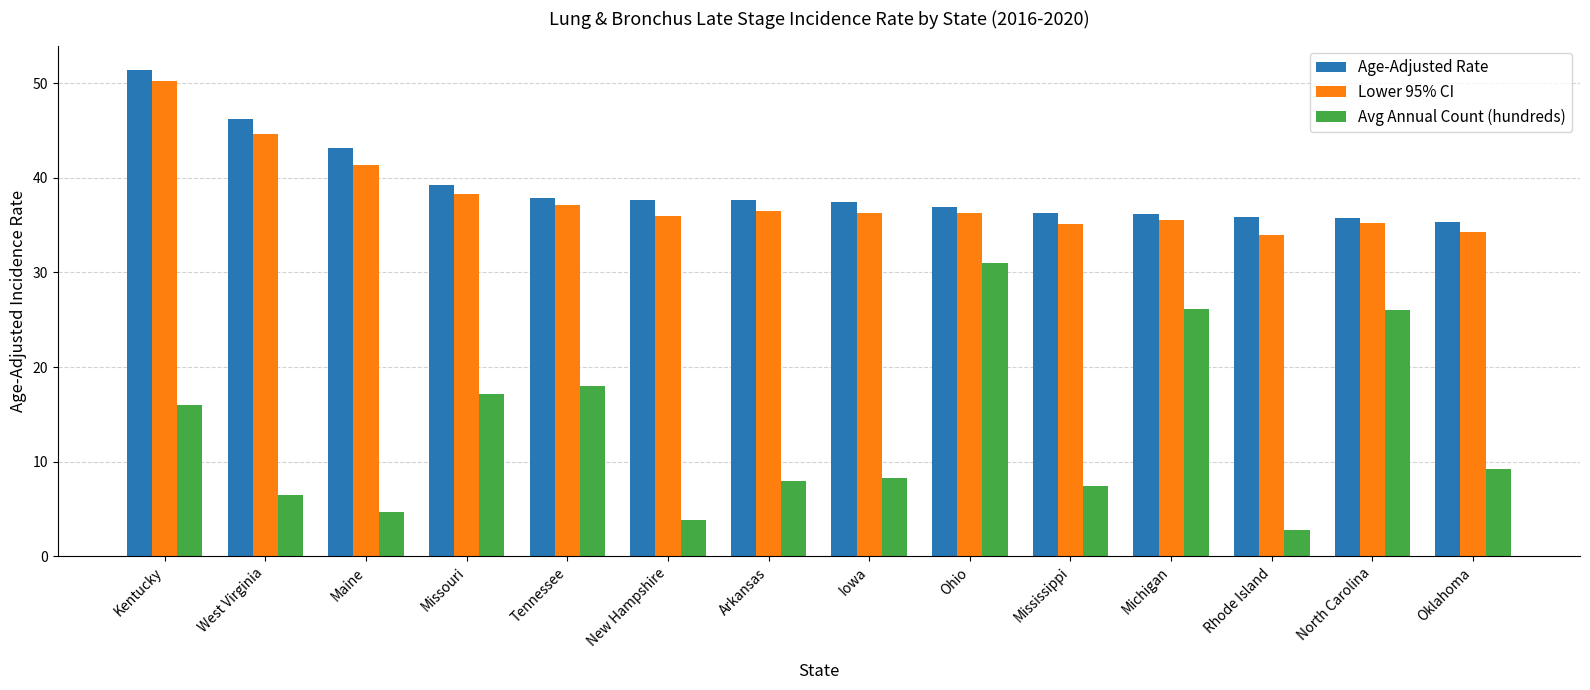

Is it true that Avg Annual Count (hundreds) equals 2.8 at Rhode Island?

True